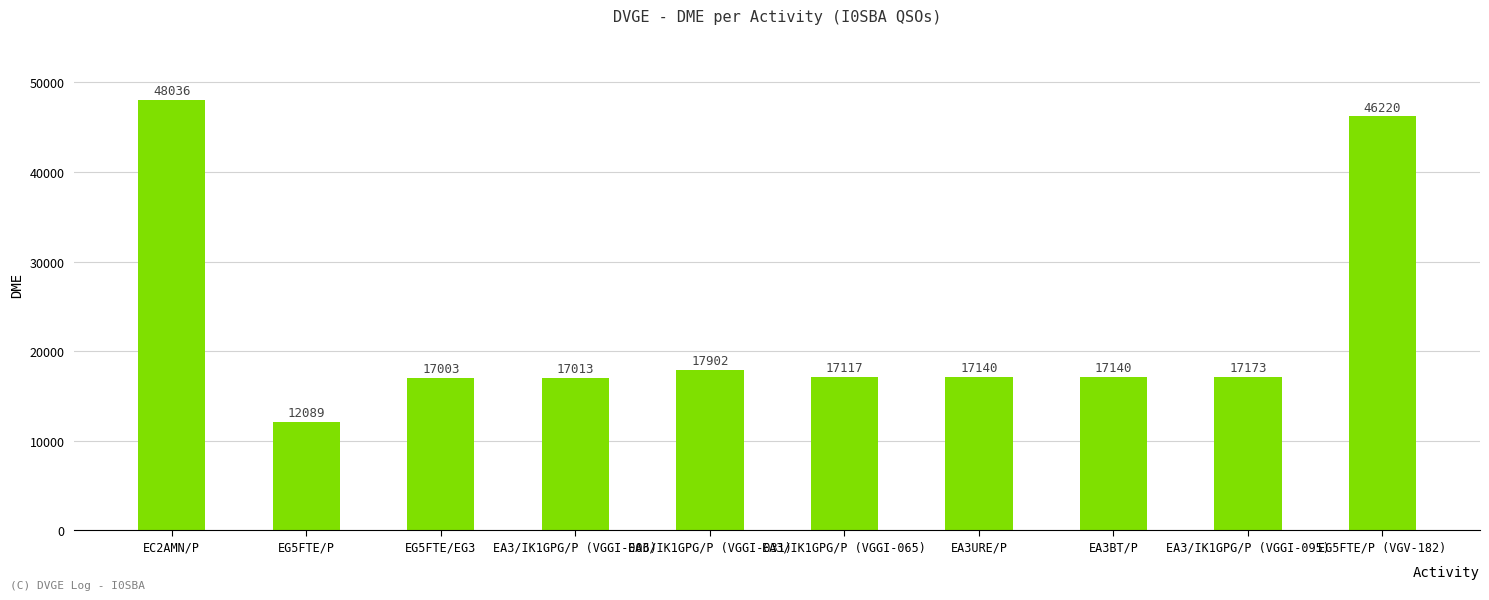

Reading left to right, what are all the values shown in this chart?

48036	12089	17003	17013	17902	17117	17140	17140	17173	46220